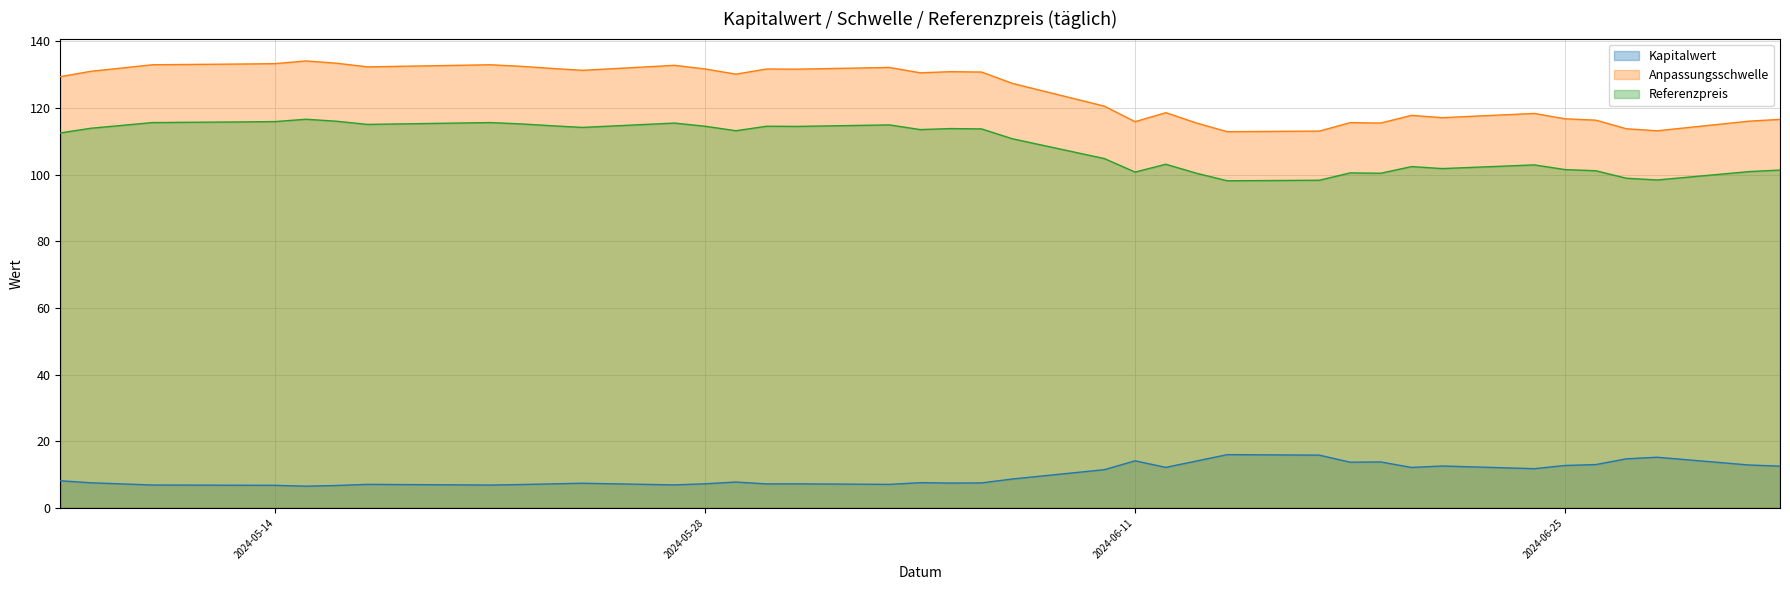

Which series has the largest range (max minus min)?

Anpassungsschwelle